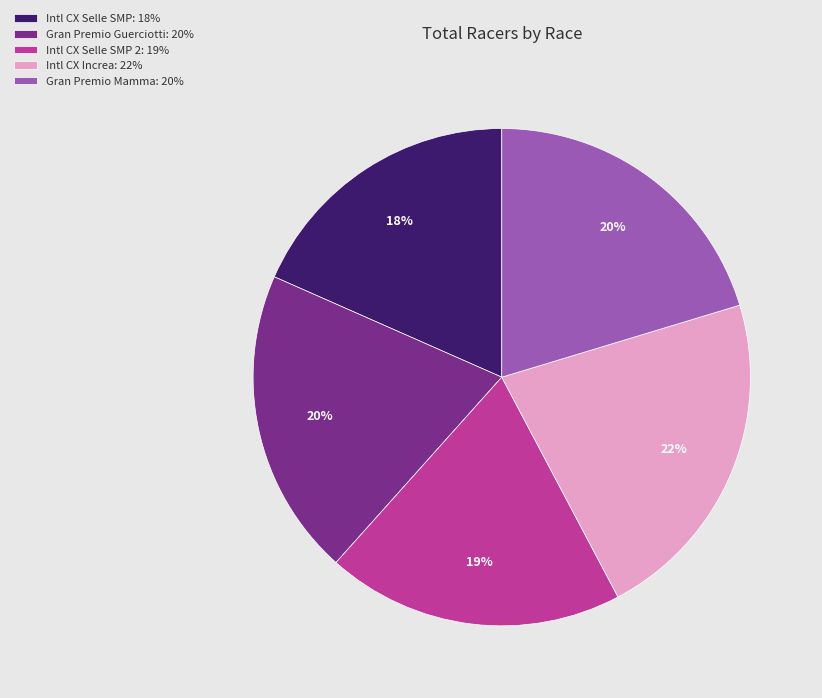

Count the number of slices in the pie.

5